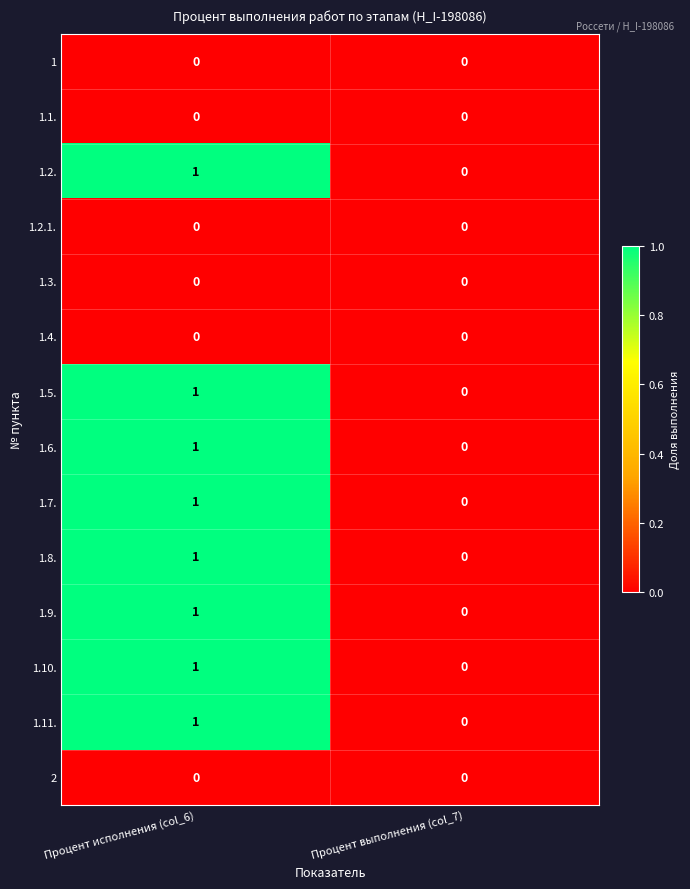

At which label is 1.5. closest to 0?

Процент выполнения (col_7)